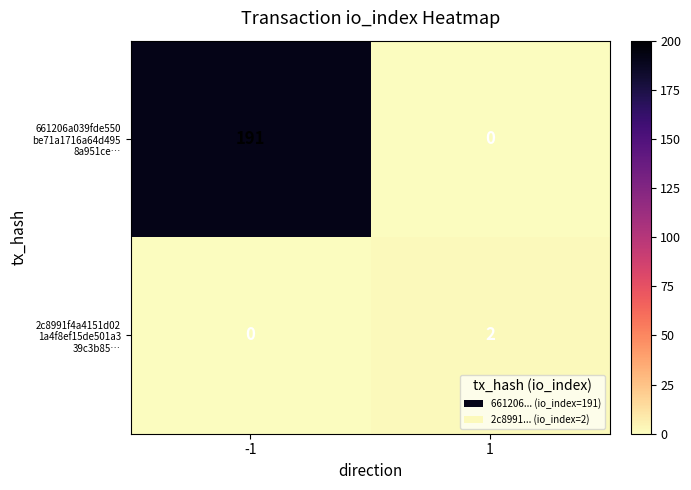

What is the maximum value shown in the chart?

191